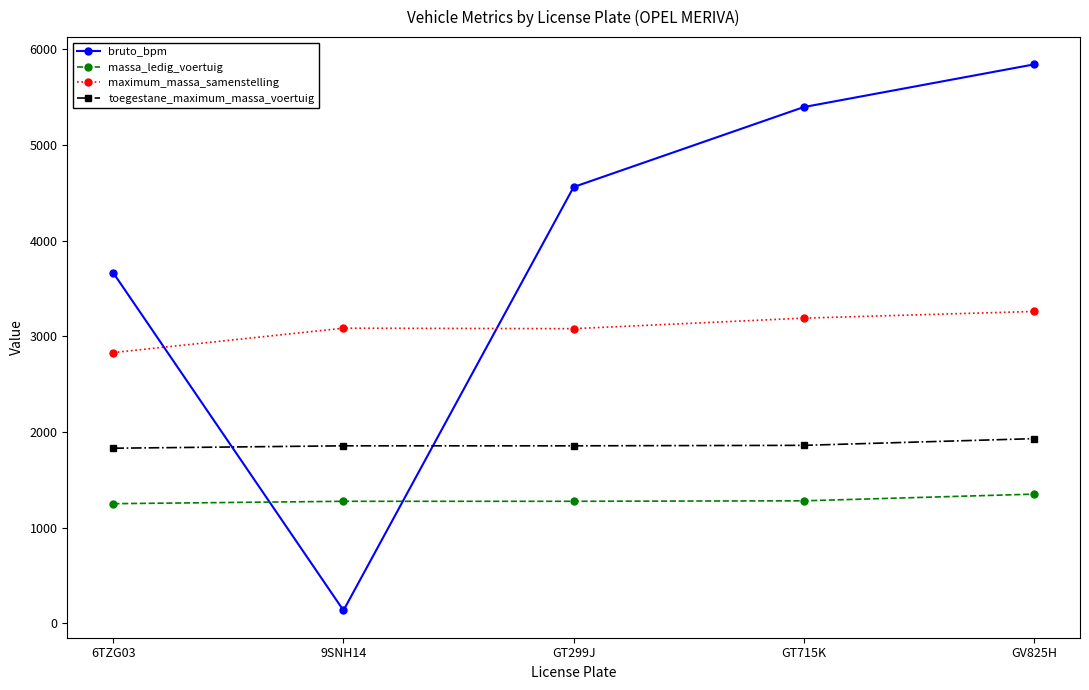

How many distinct data groups are displayed?

4